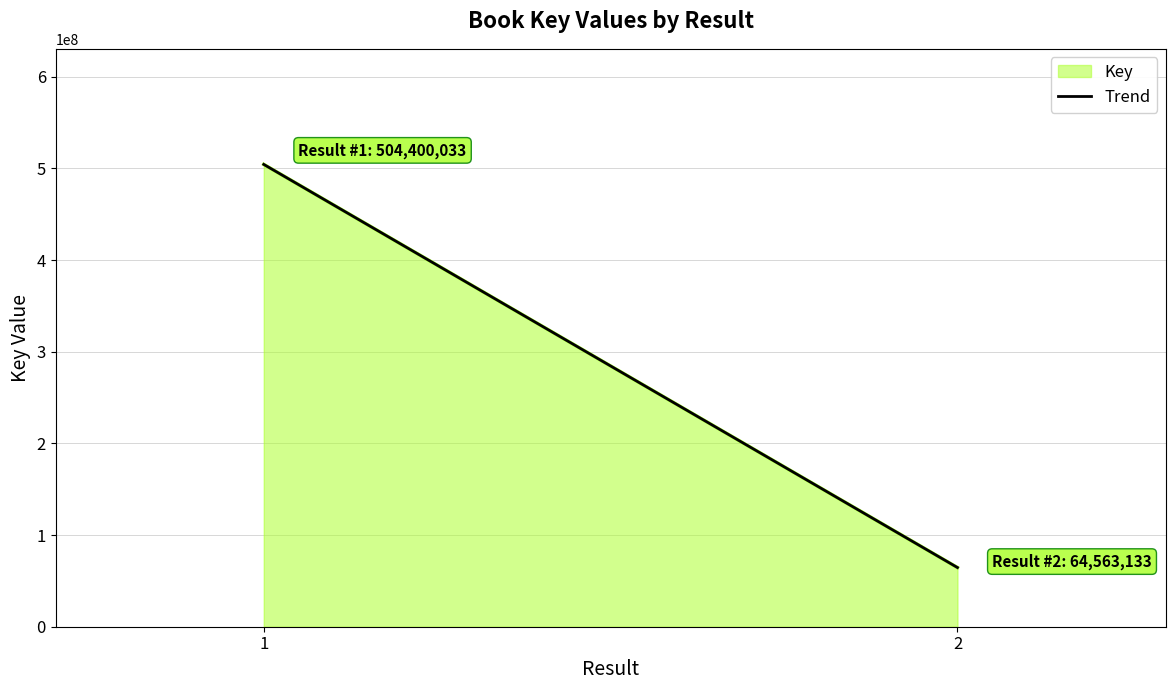

Approximately how many times larger is the value at 2 compared to 1?

0.1